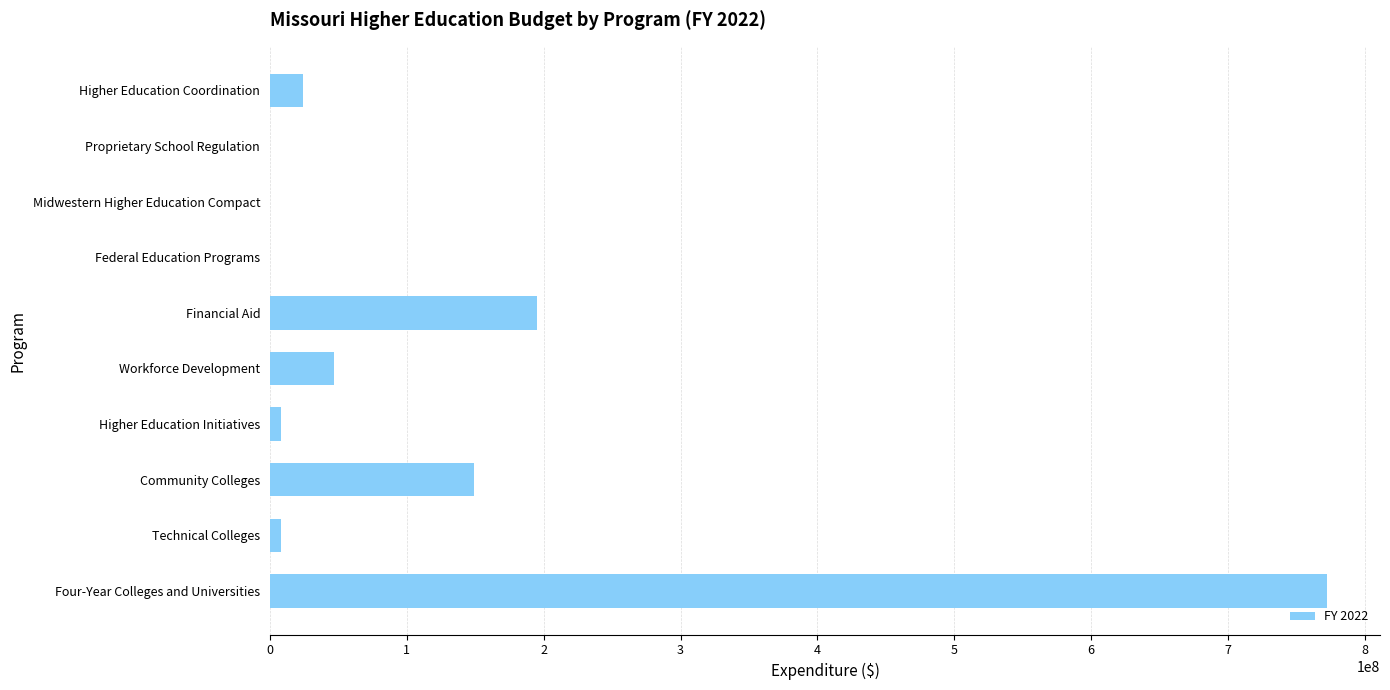

The value at Higher Education Coordination is 24143771. True or false?

True